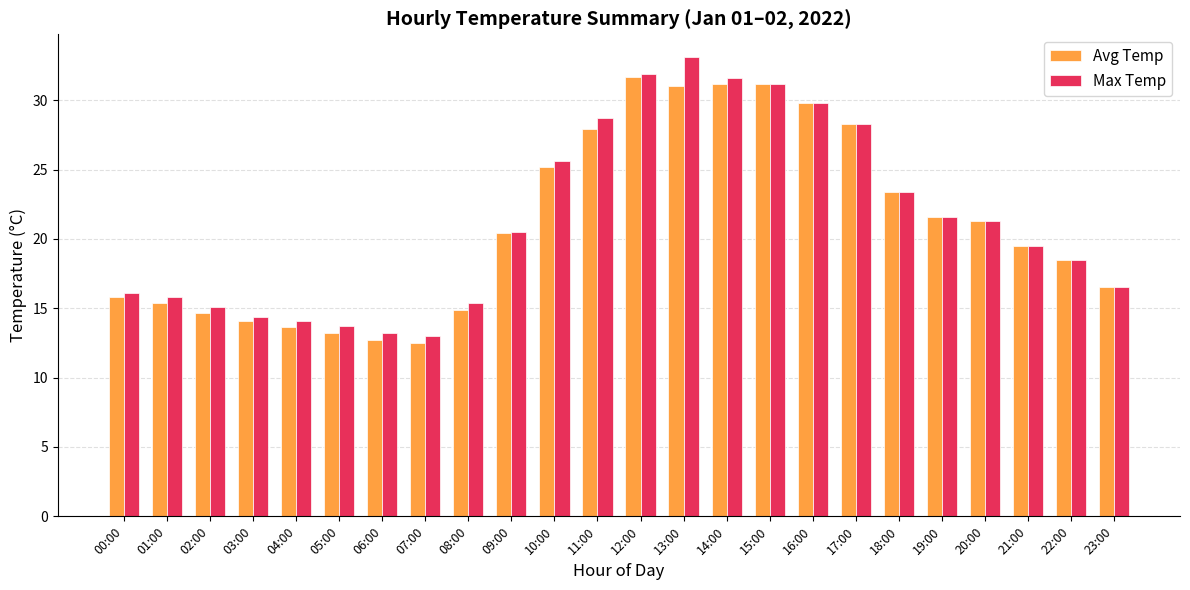

Where does the Avg Temp series first go above 20?

09:00